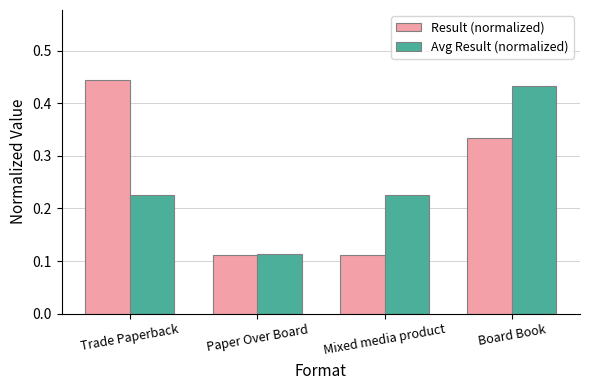

True or false: Result (normalized) has a value of 0.7 at Trade Paperback.

False